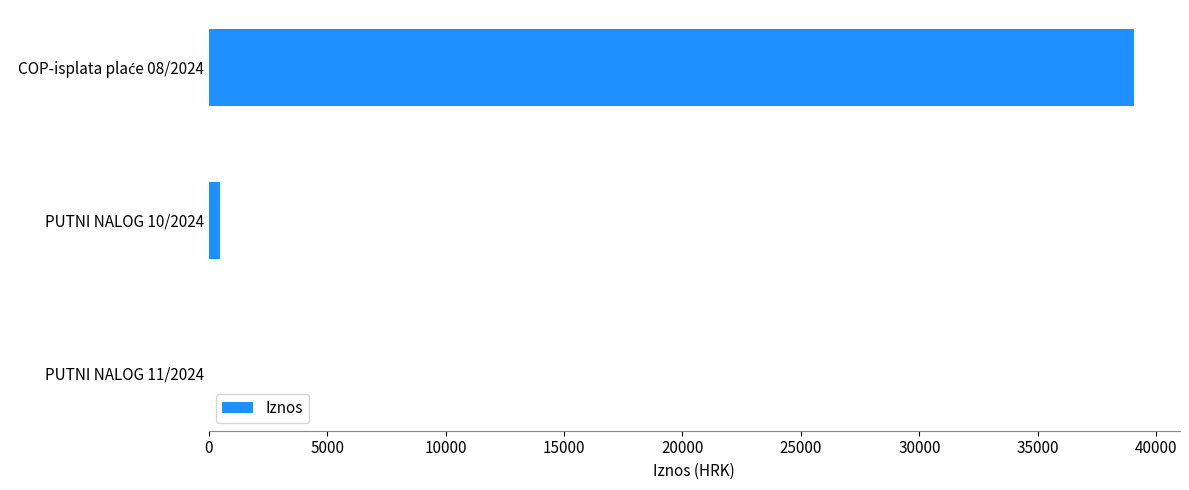

What is the maximum value shown in the chart?

39054.7